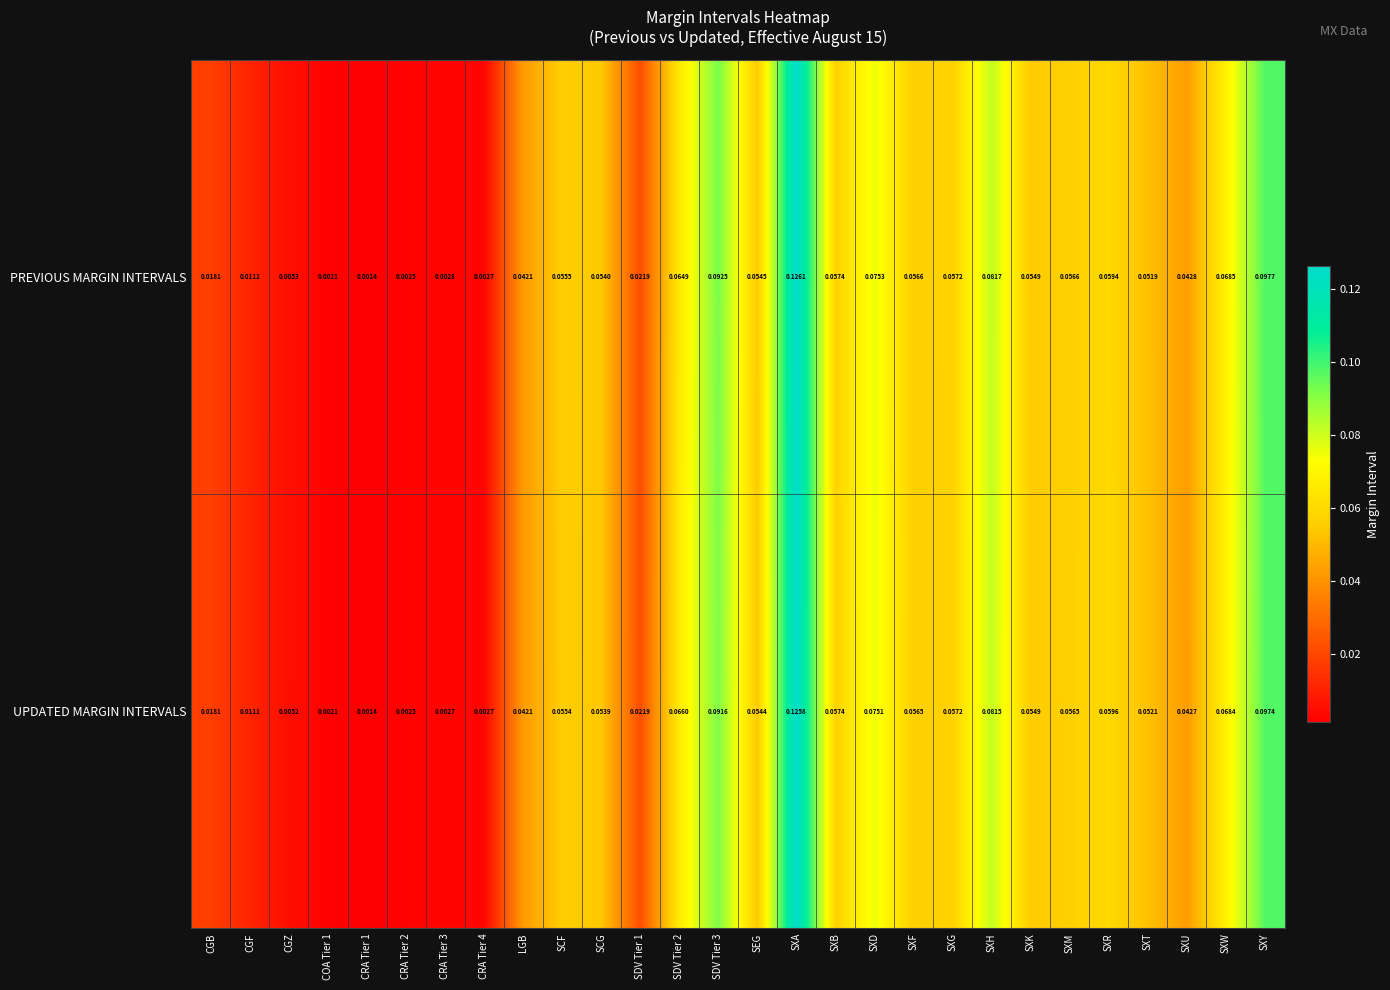

Rank the series by their maximum value, from highest to lowest.

PREVIOUS MARGIN INTERVALS, UPDATED MARGIN INTERVALS